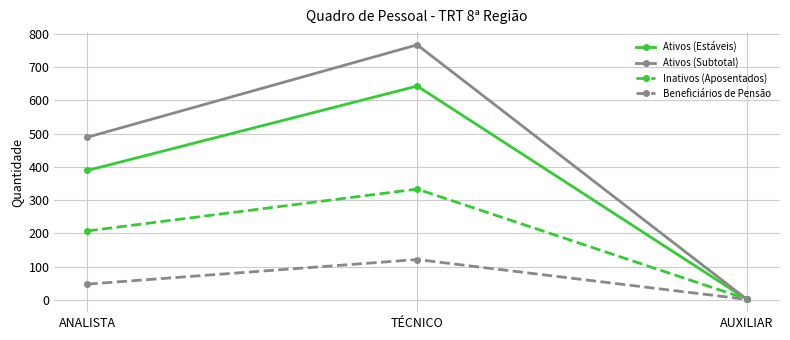

What is the sum of all Ativos (Estáveis) values?

1033